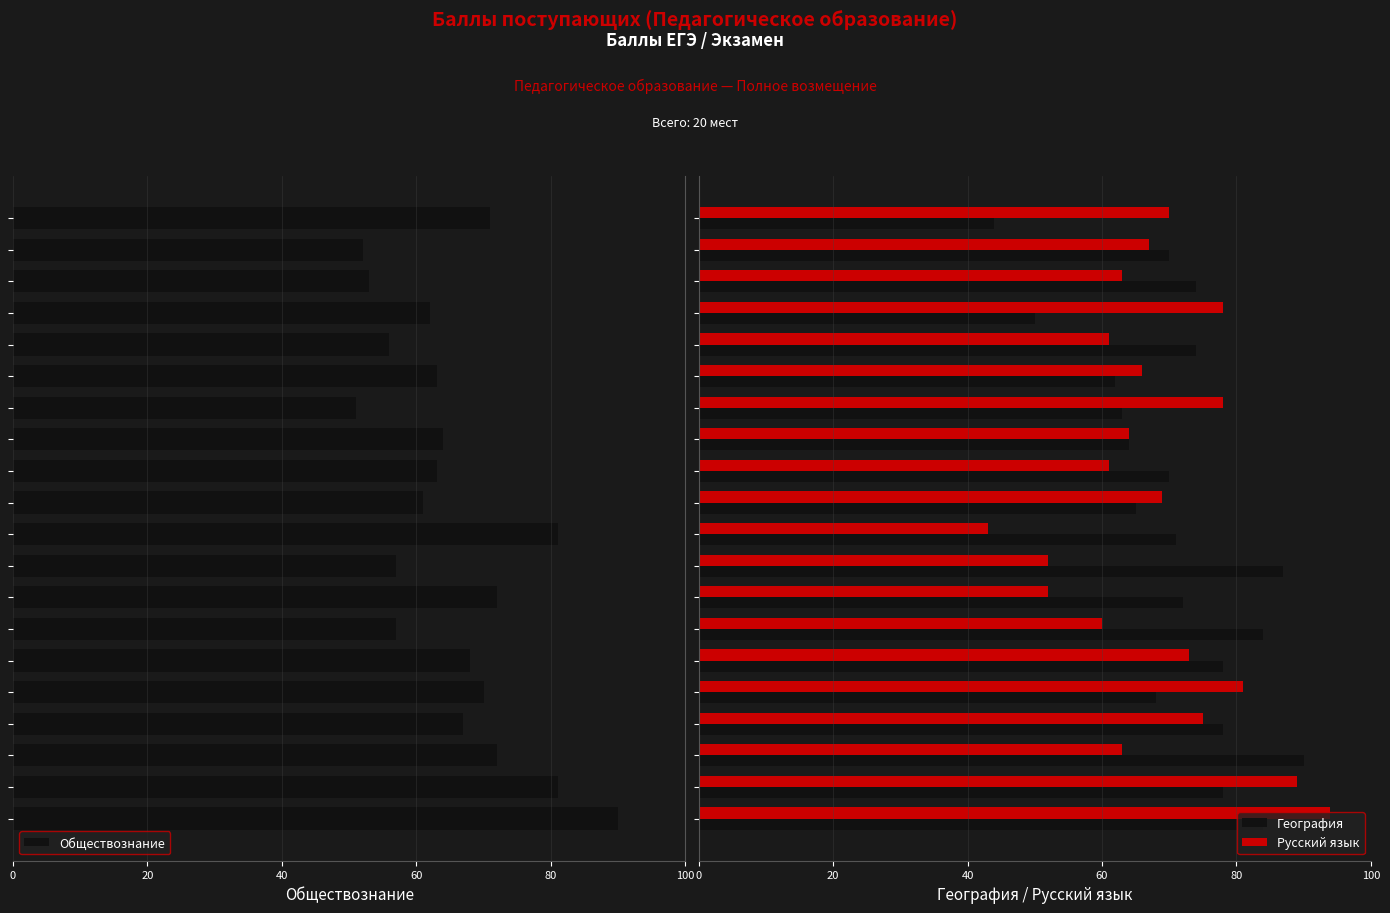

The Обществознание series shows 123 at 20. True or false?

False